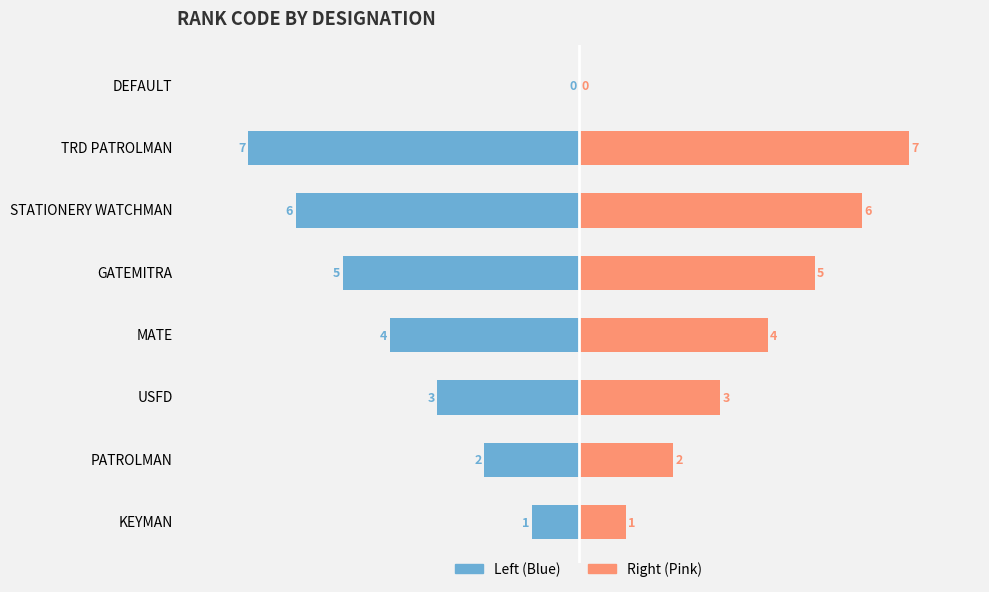

Is it true that Right (Pink) equals 4 at MATE?

True